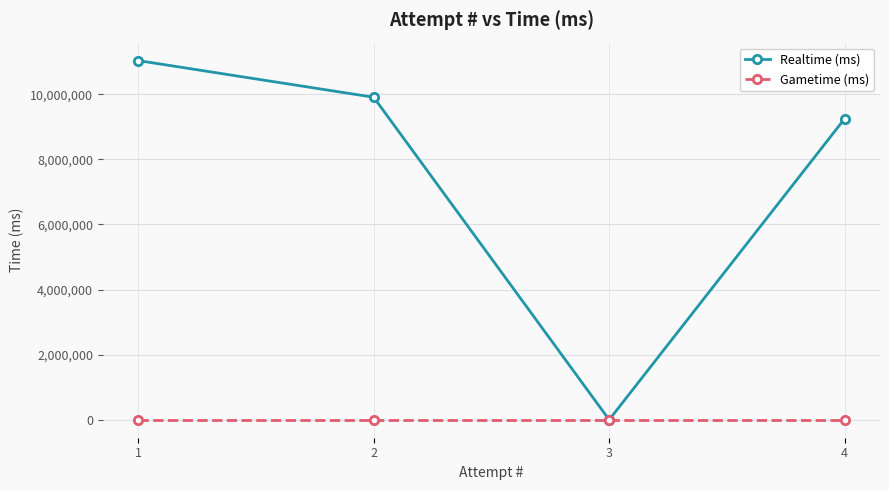

Which series has the largest total across all categories?

Realtime (ms)